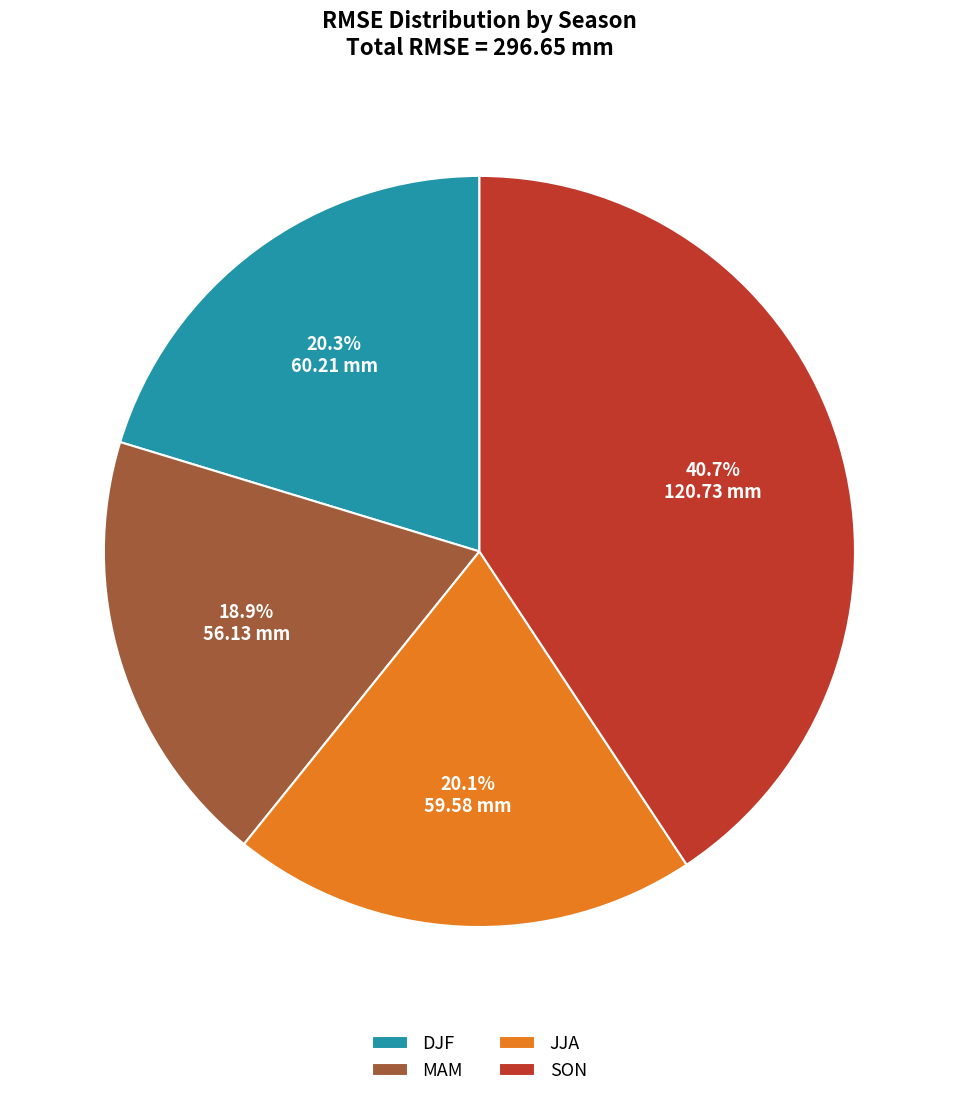

What portion of the pie excludes JJA?

79.9%